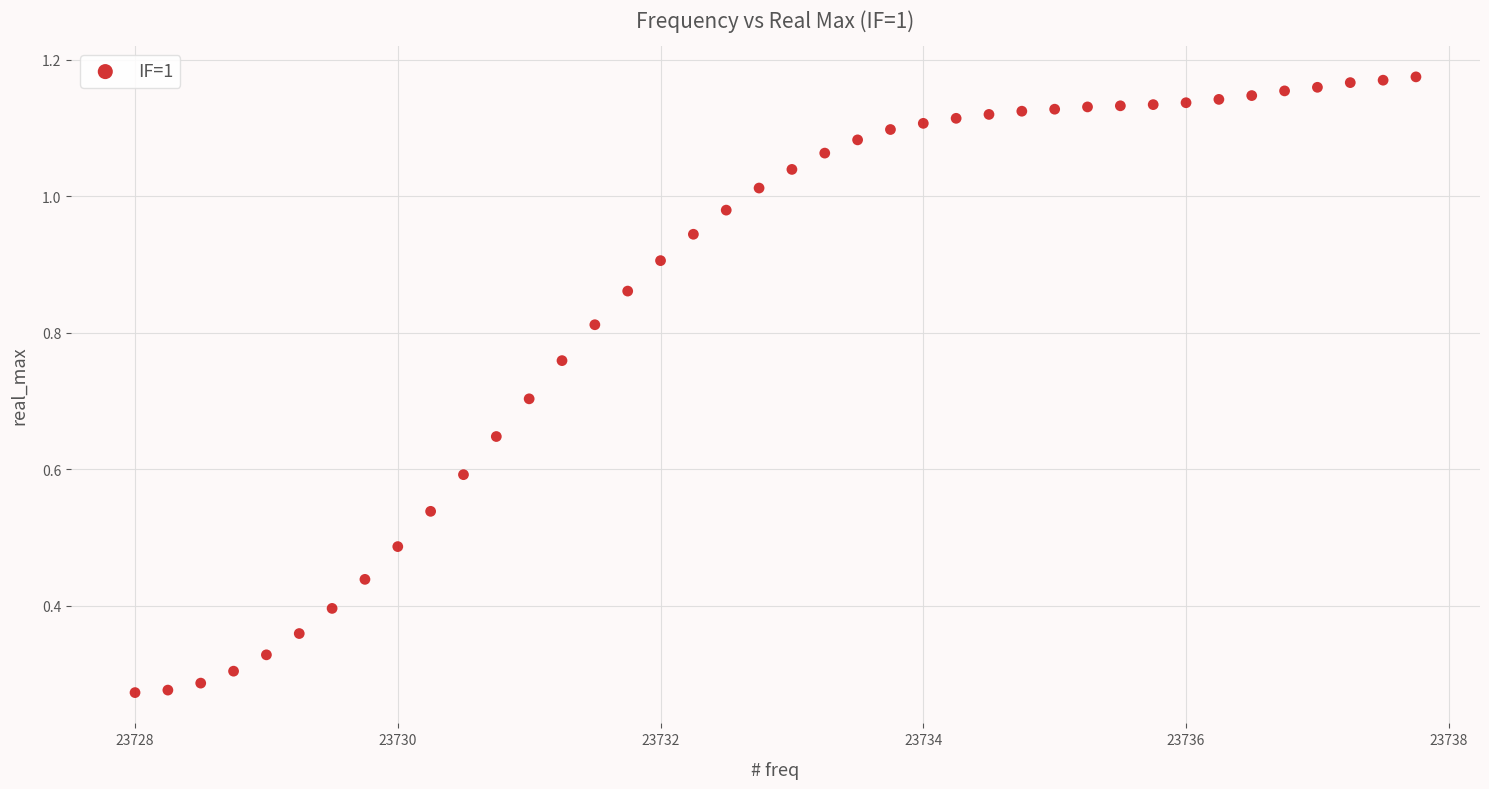

What is the range of X values (max minus min)?

9.8